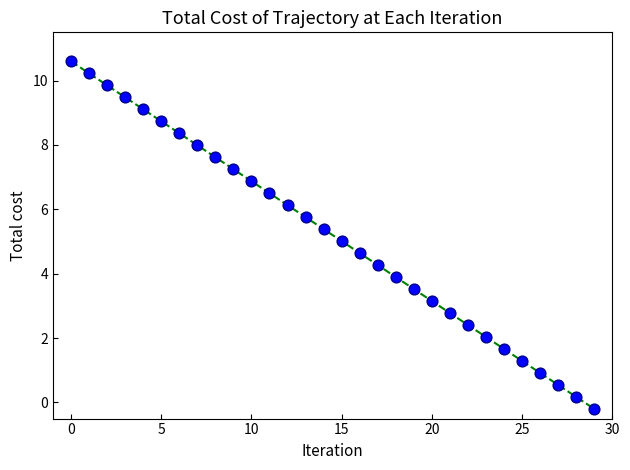

What is the range of Y values (max minus min)?

10.8